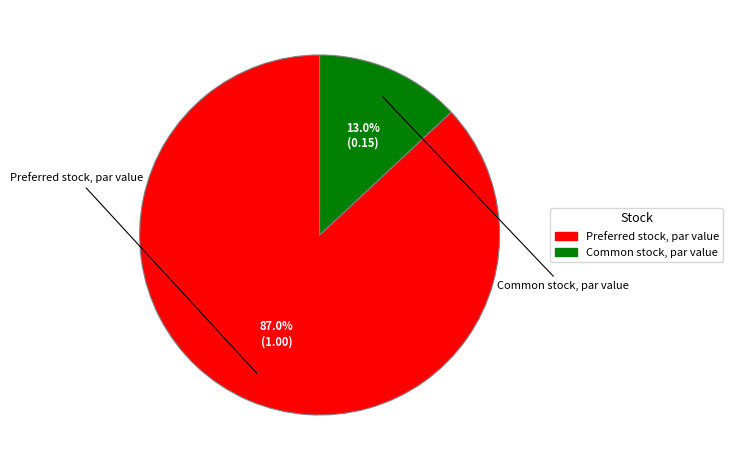

Does any single category account for the majority?

Yes